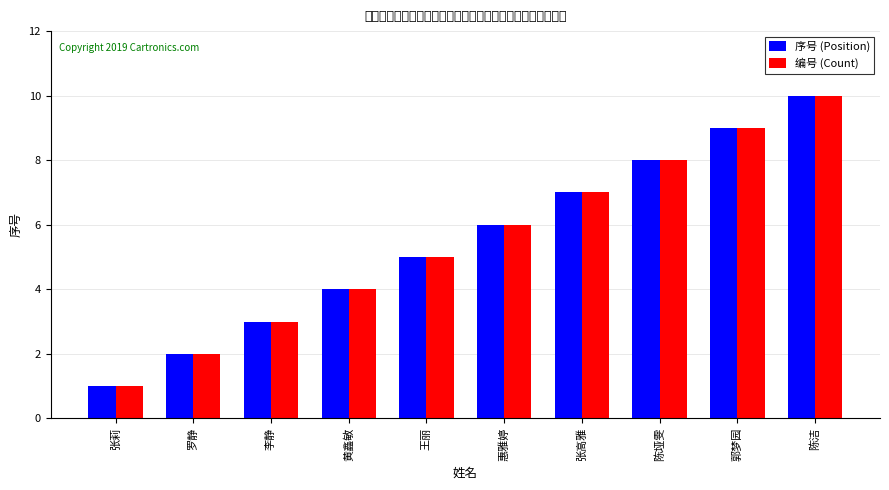

How many series are shown in this chart?

2